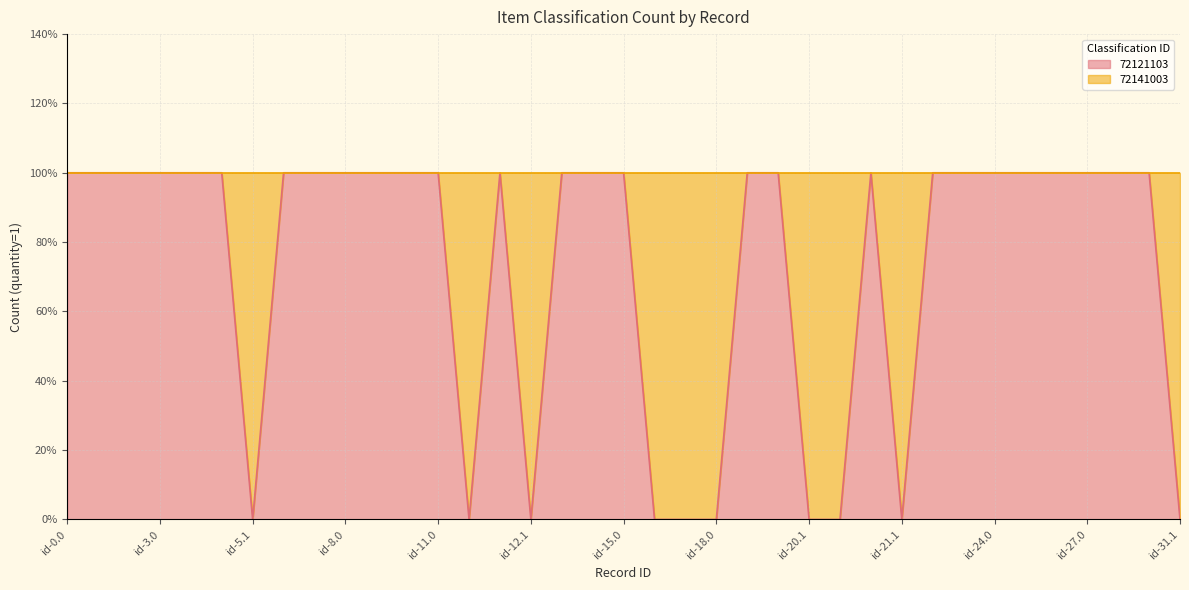

How many interior local peaks (higher than both neighbors) does the data have?

2